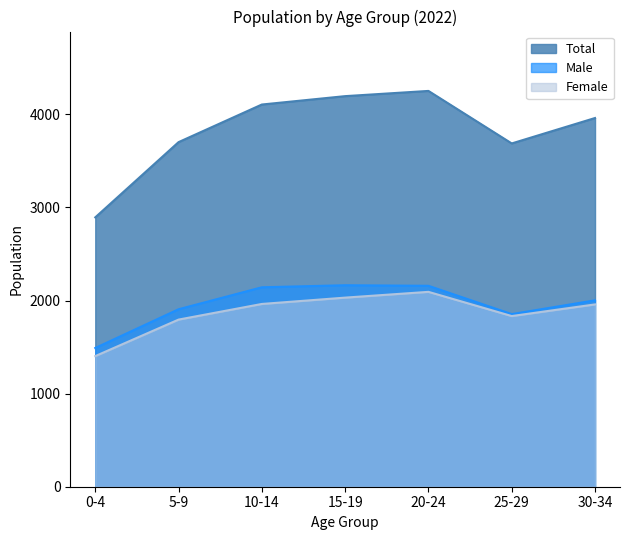

What are all the series names shown in the legend?

Total, Male, Female